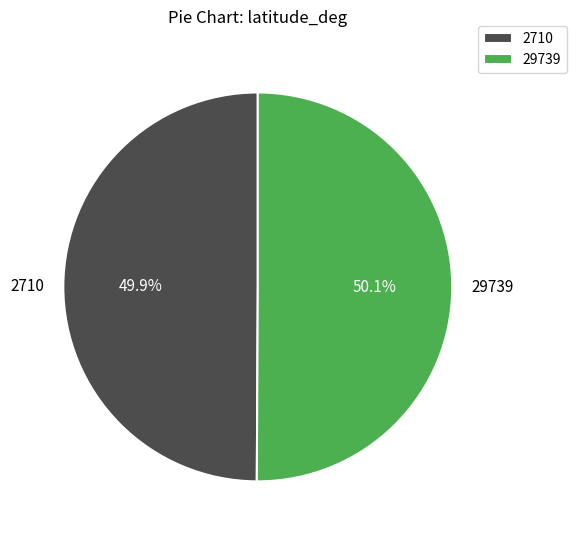

To the nearest percent, what is the combined percentage of 2710 and 29739?

100%